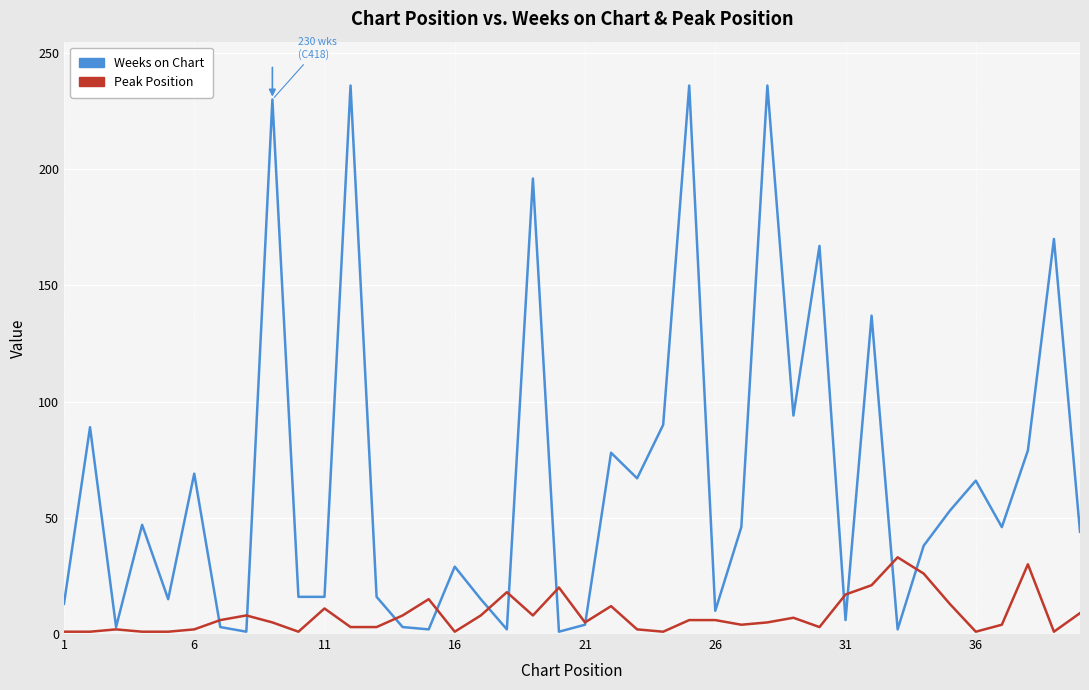

Which series has the largest total across all categories?

Weeks on Chart